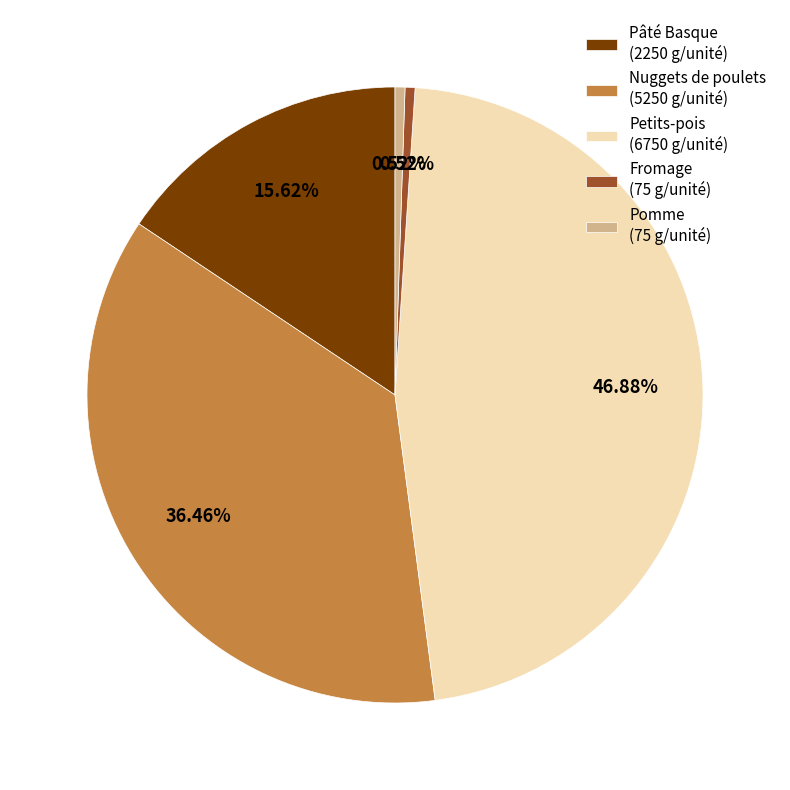

To the nearest percent, what is the difference between the Fromage and Petits-pois slice percentages?

46%